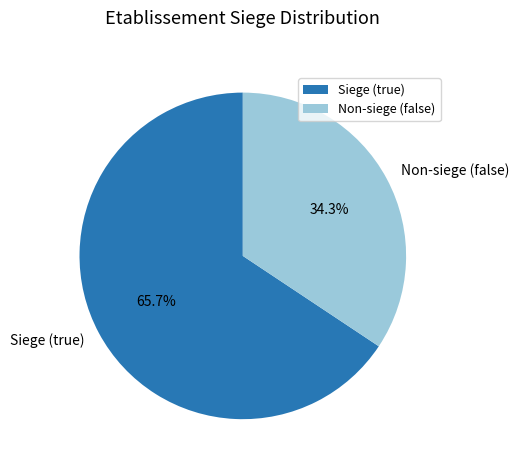

What is the largest slice in the pie chart?

Siege (true)